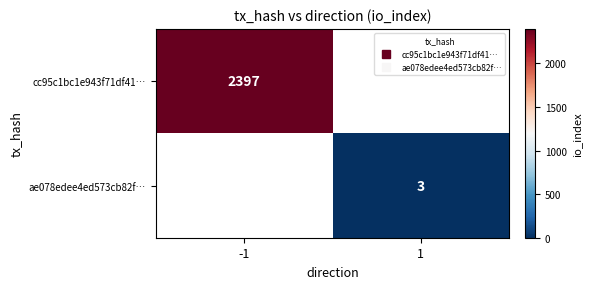

At how many categories does at least one series exceed 1599?

1